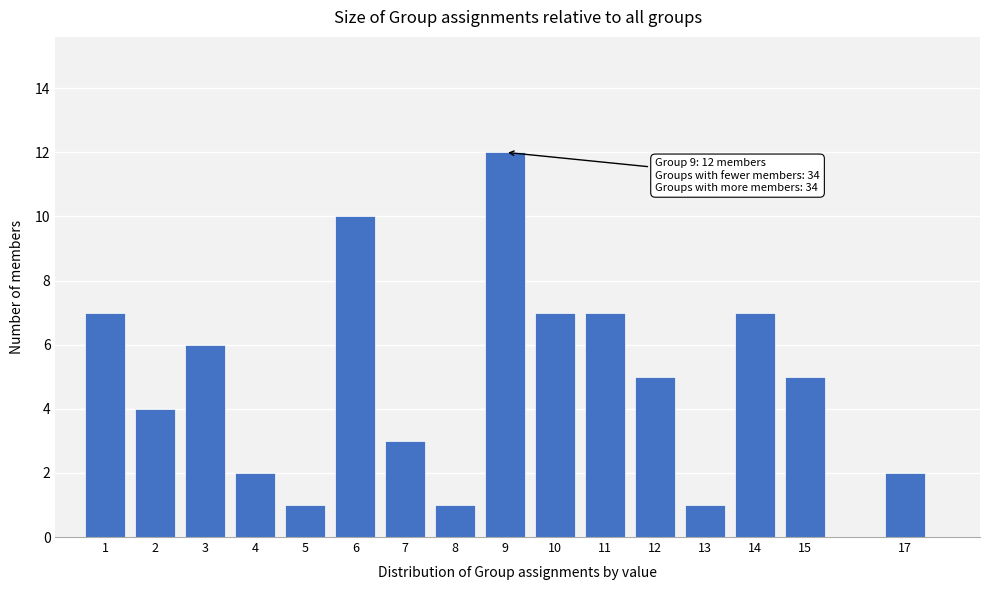

Reading right to left, transcribe all the data shown in this chart.

2	5	7	1	5	7	7	12	1	3	10	1	2	6	4	7